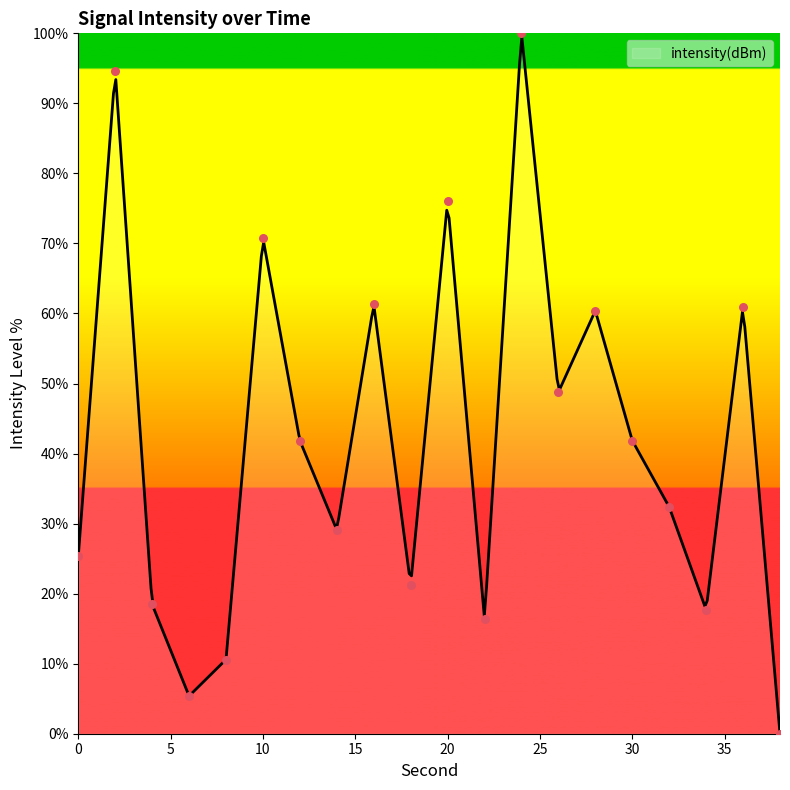

What is the change in value from 18 to 22?

-4.9